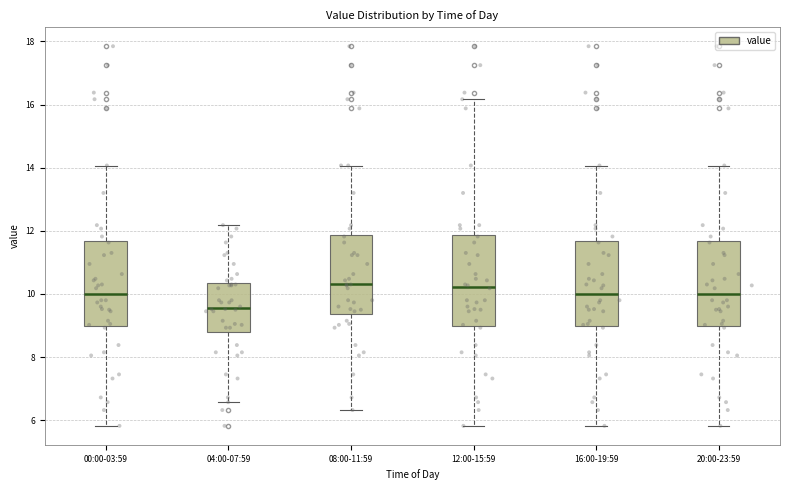

Where does the lower whisker of the box for 16:00-19:59 end on the y-axis? The values are not printed on the chart, so give them approximately, as read against the axis.

5.8